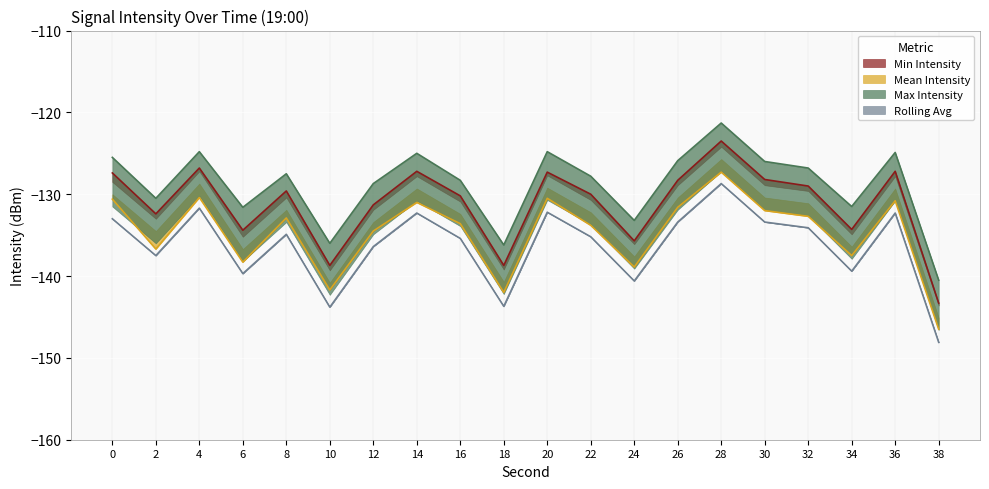

What is the sum of all Mean Intensity values?

-2693.3